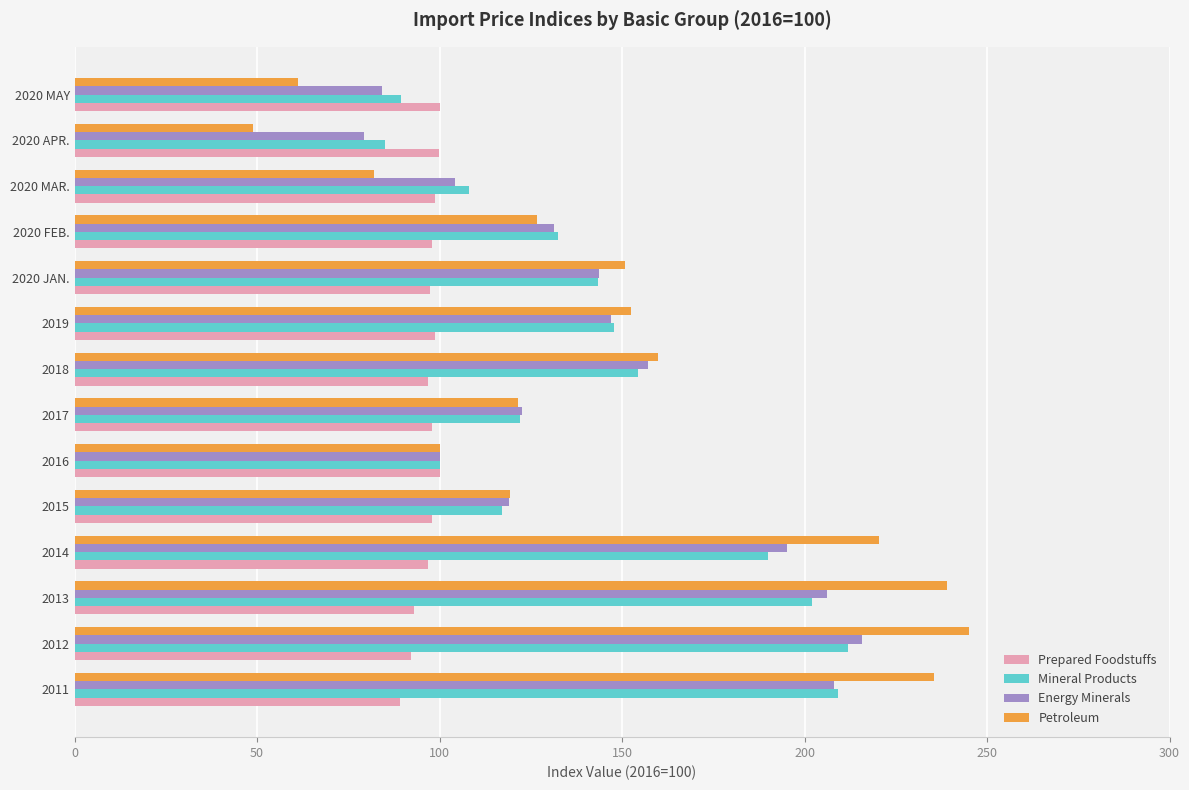

Which series has the largest total across all categories?

Petroleum